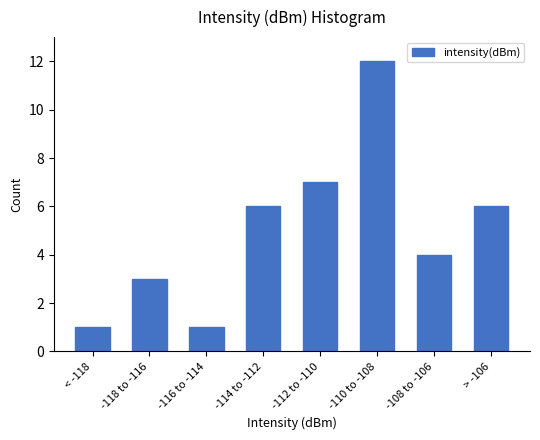

Reading right to left, extract all data points from this chart.

6	4	12	7	6	1	3	1